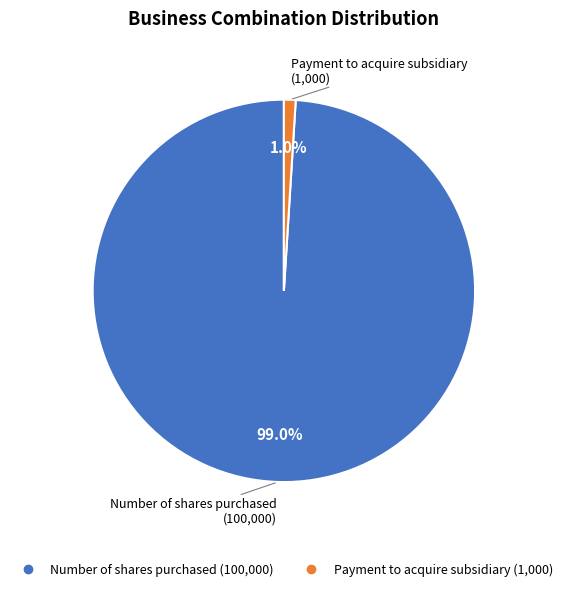

Which category has the smallest portion of the pie?

Payment to acquire subsidiary